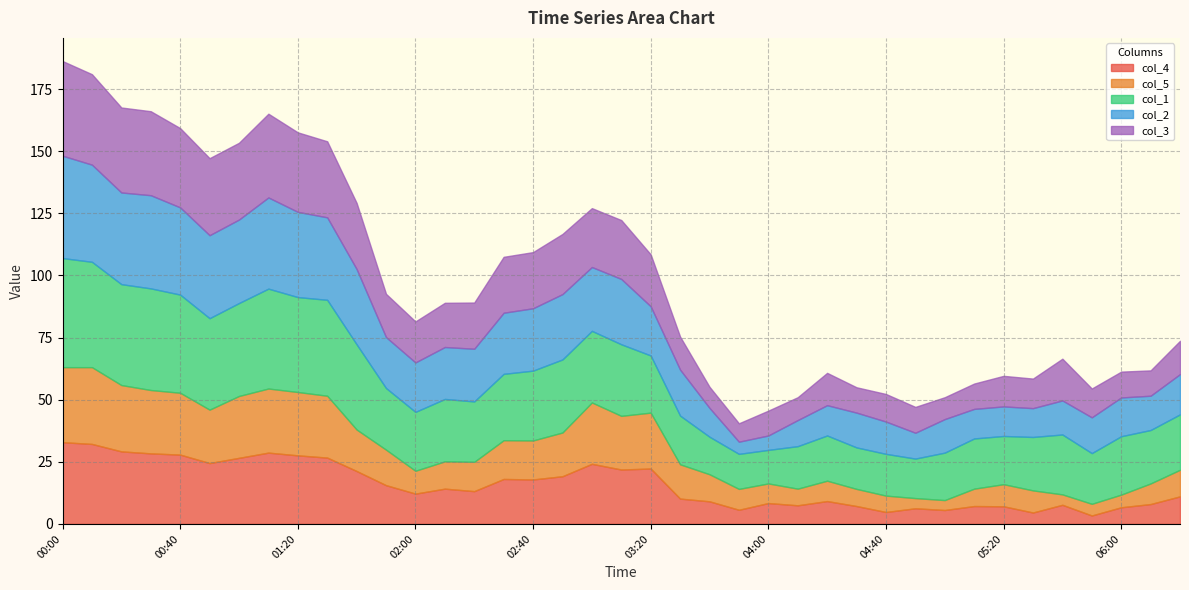

Is the value of col_1 at 00:00 greater than the value of col_5 at 02:30?

Yes